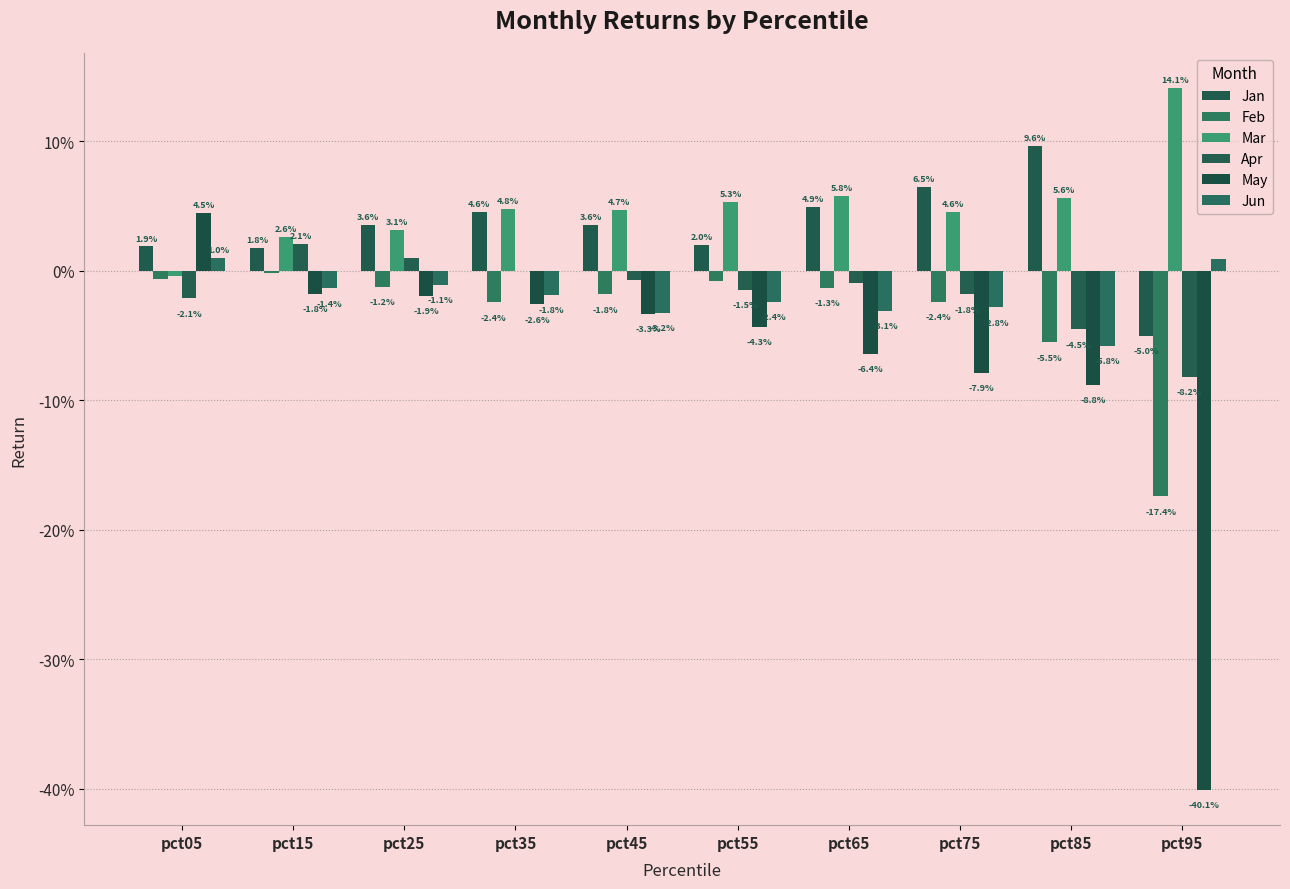

At how many categories does at least one series exceed 0?

10